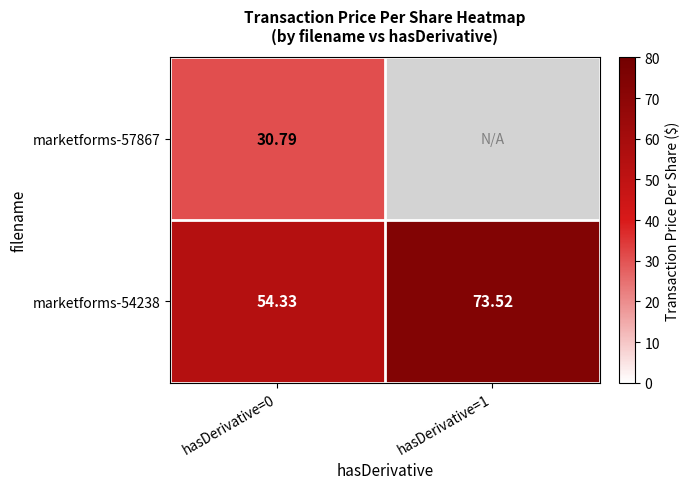

Is the value of marketforms-57867 at hasDerivative=0 greater than the value of marketforms-54238 at hasDerivative=0?

No